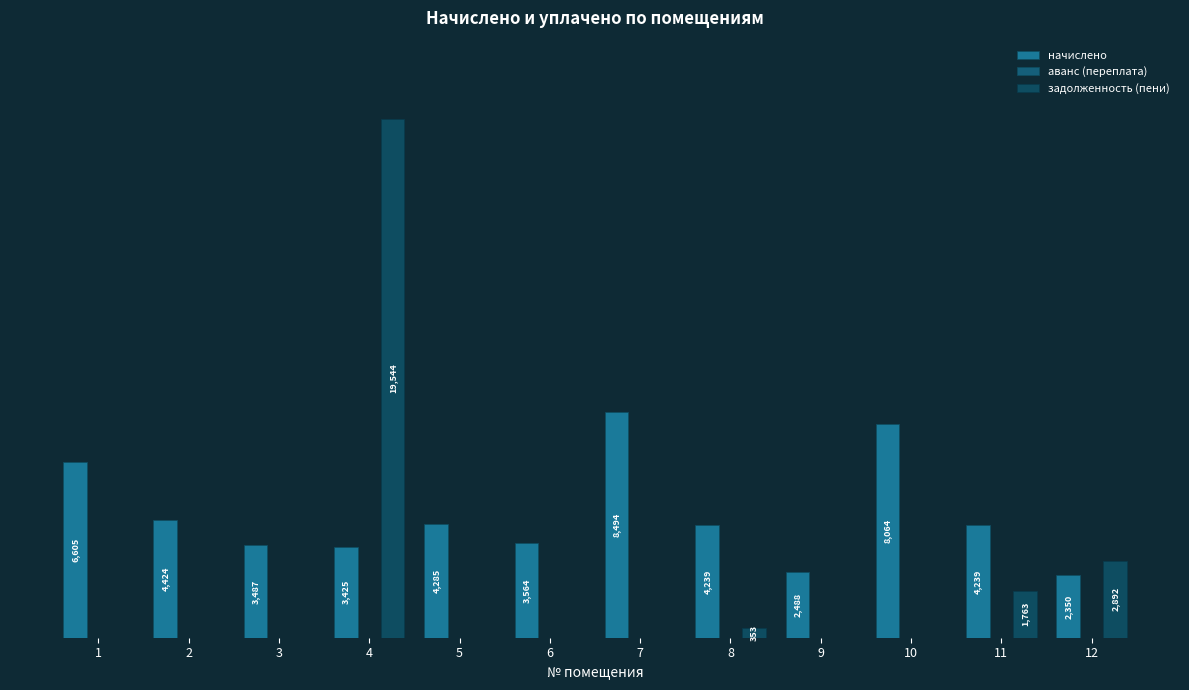

Which series changed the most between 10 and 12?

начислено